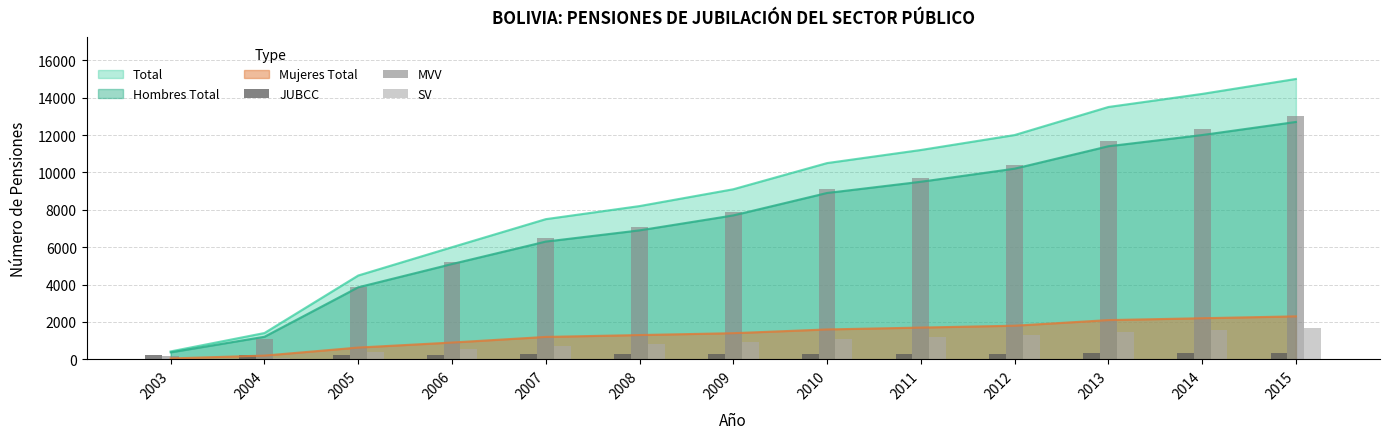

Is it true that SV equals 987 at 2007?

False